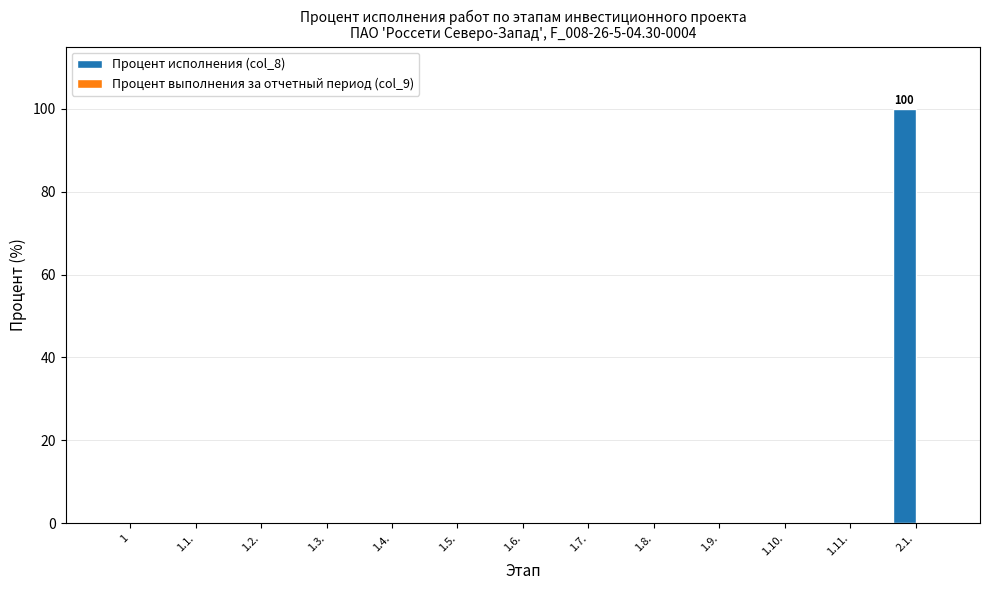

What is the sum of the values at 1.7. and 2.1.?

100